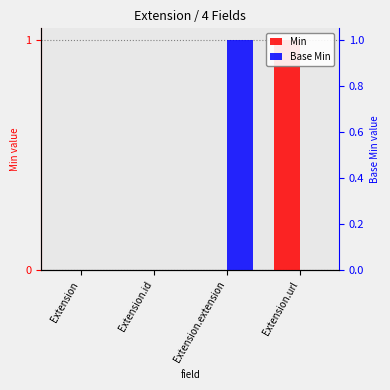

Is the value of Min at Extension.id greater than the value of Base Min at Extension.id?

No